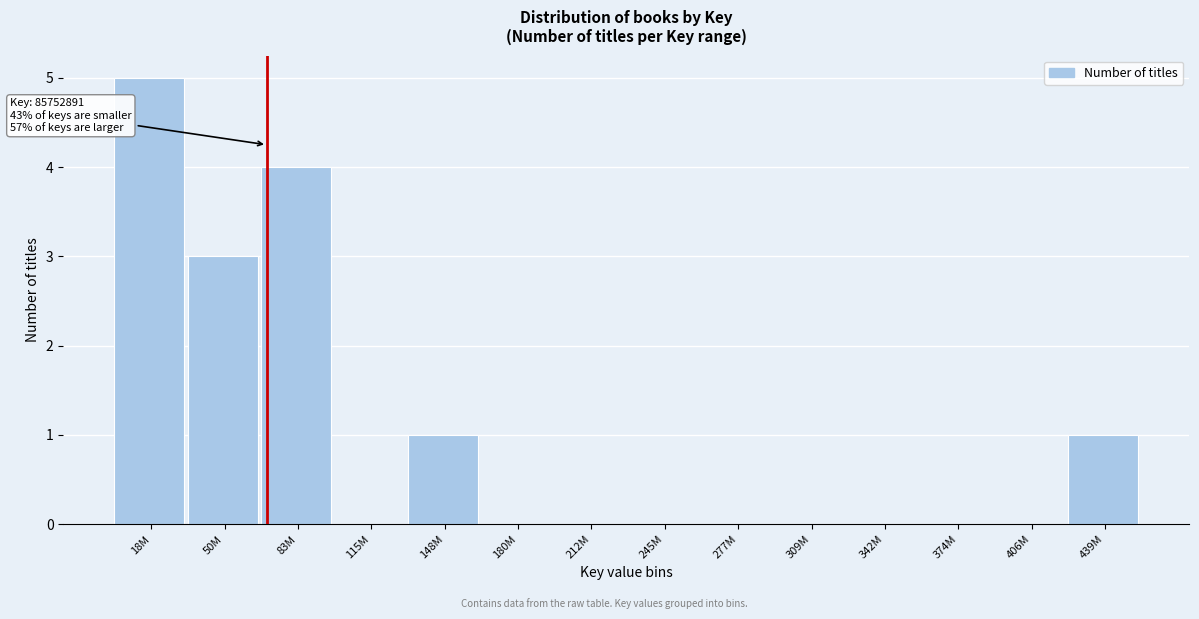

Reading left to right, extract all data points from this chart.

18M=5	50M=3	83M=4	115M=0	148M=1	180M=0	212M=0	245M=0	277M=0	309M=0	342M=0	374M=0	406M=0	439M=1